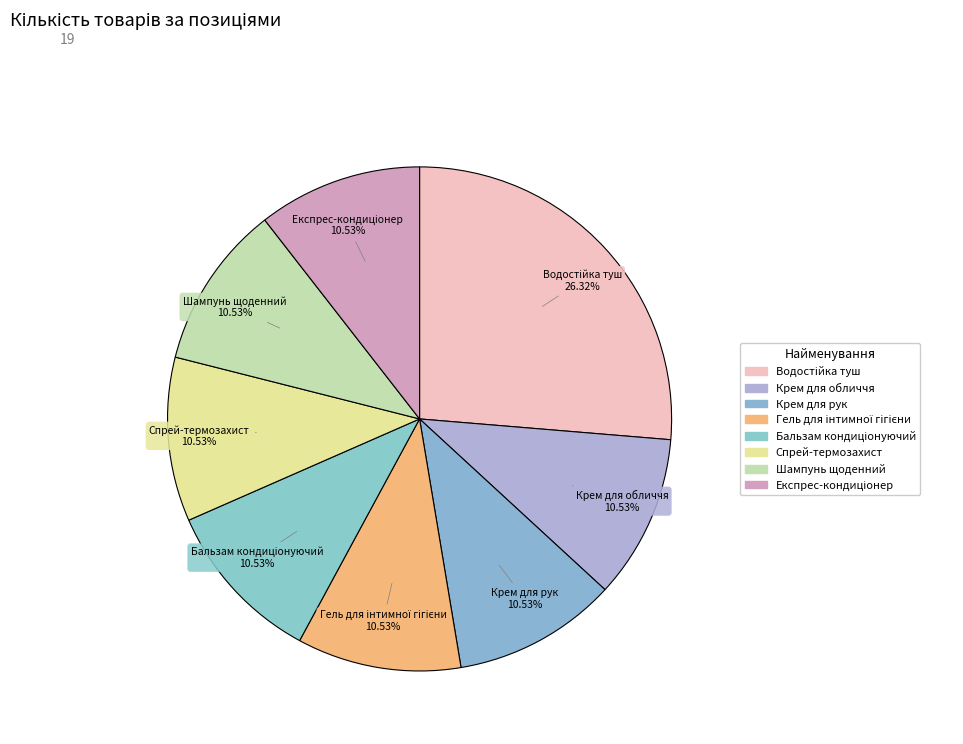

Count the number of slices in the pie.

8